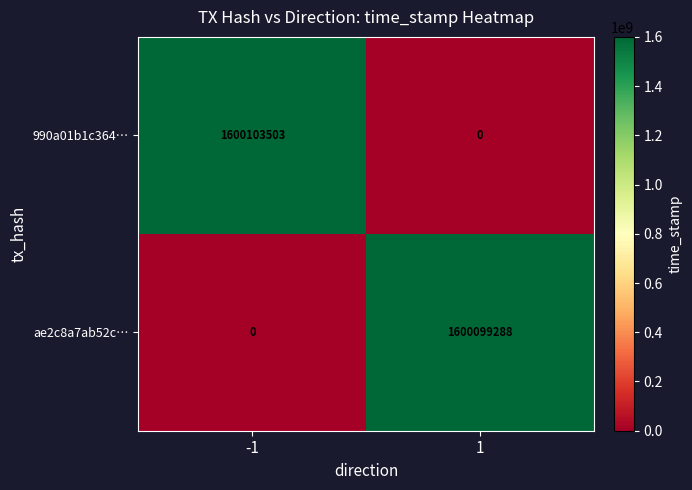

Rank the series by their average value, from lowest to highest.

ae2c8a7ab52c…, 990a01b1c364…